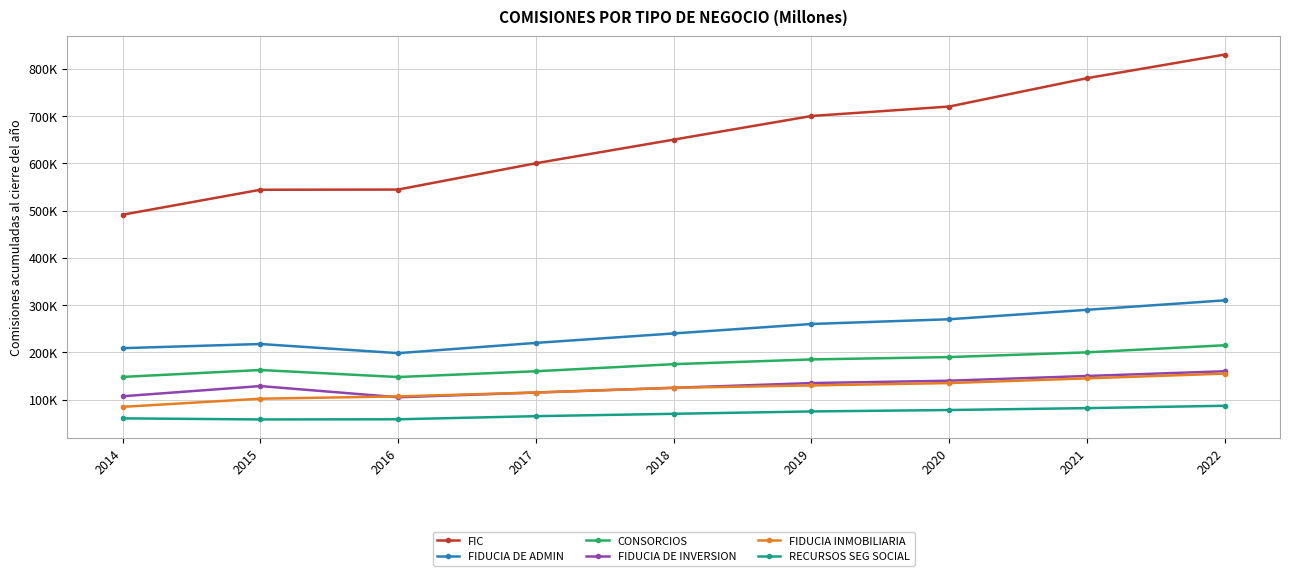

Is this an area chart (filled region under the line)?

No